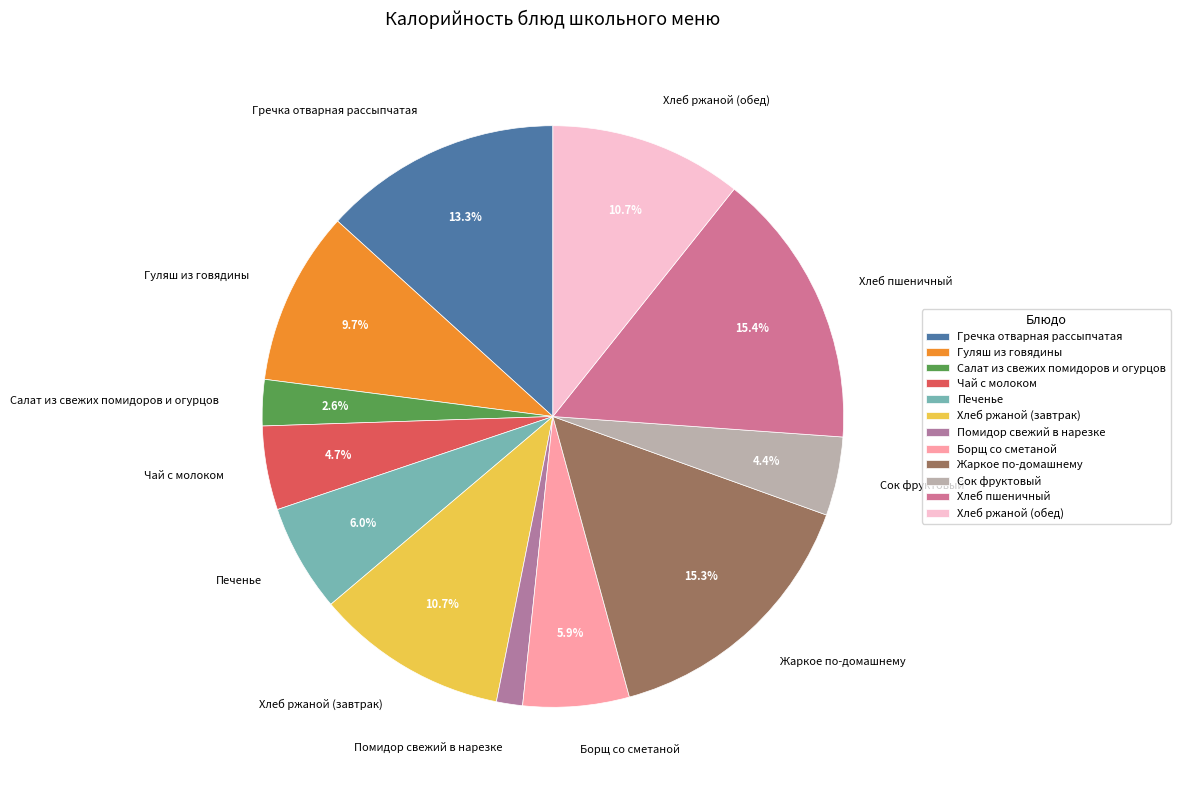

Which slice is the smallest?

Помидор свежий в нарезке